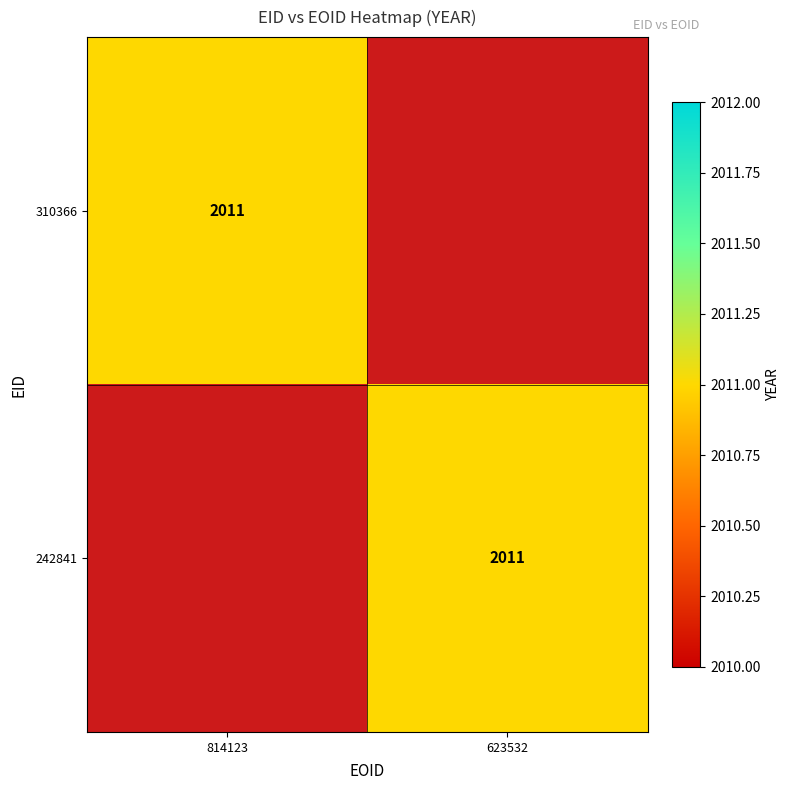

True or false: 310366 has a value of 2011 at 814123.

True